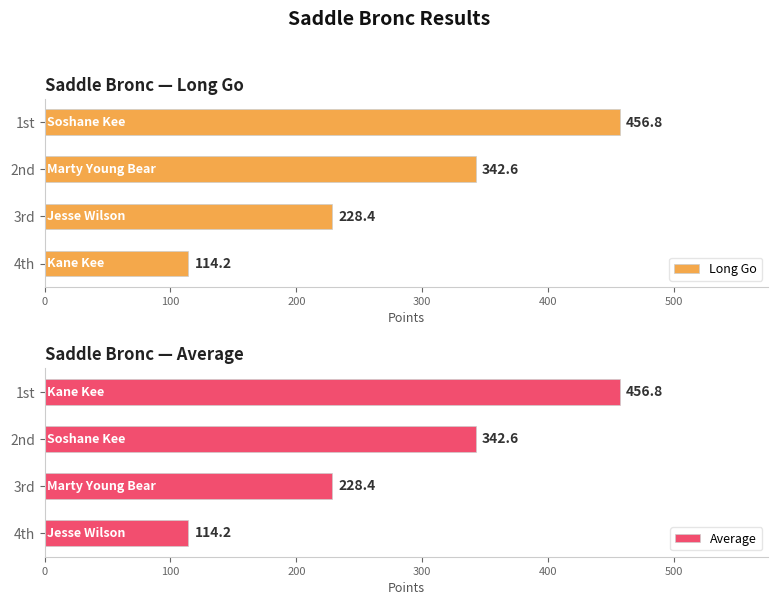

Which series has the widest spread of values?

Long Go